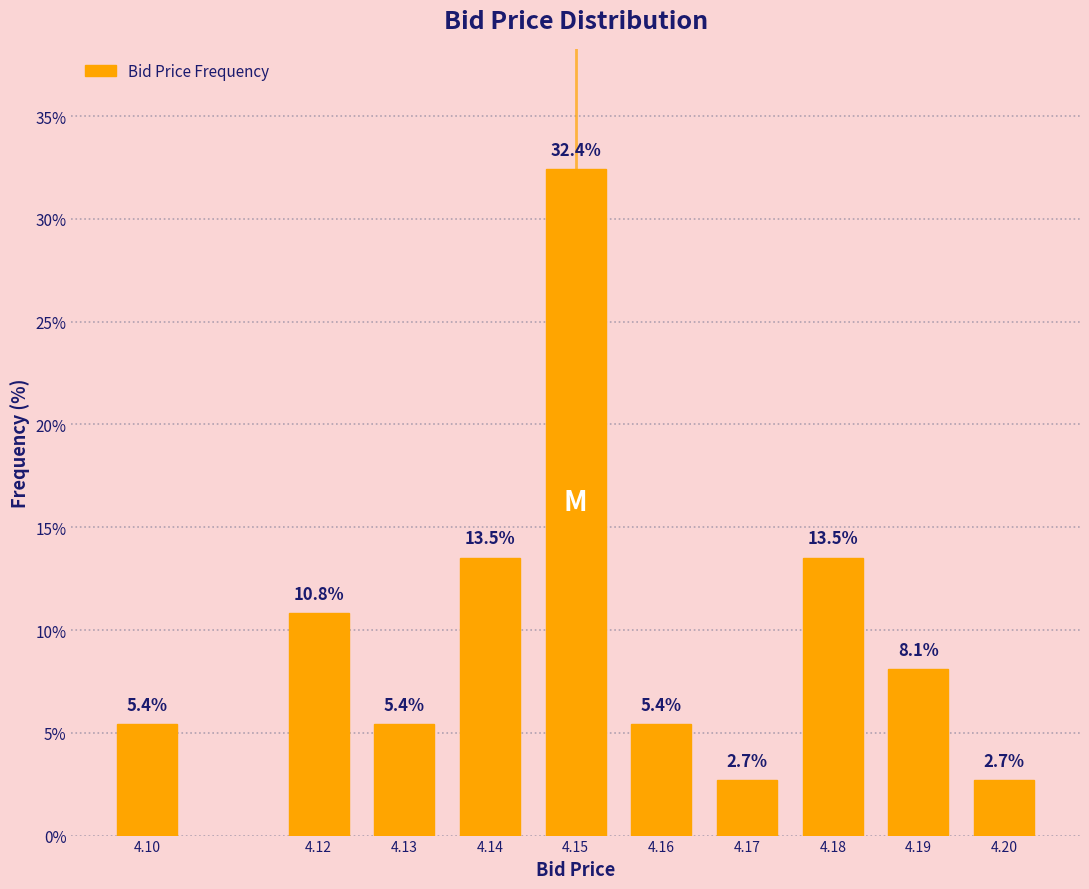

Reading right to left, extract all data points from this chart.

2.7	8.1	13.5	2.7	5.4	32.4	13.5	5.4	10.8	5.4